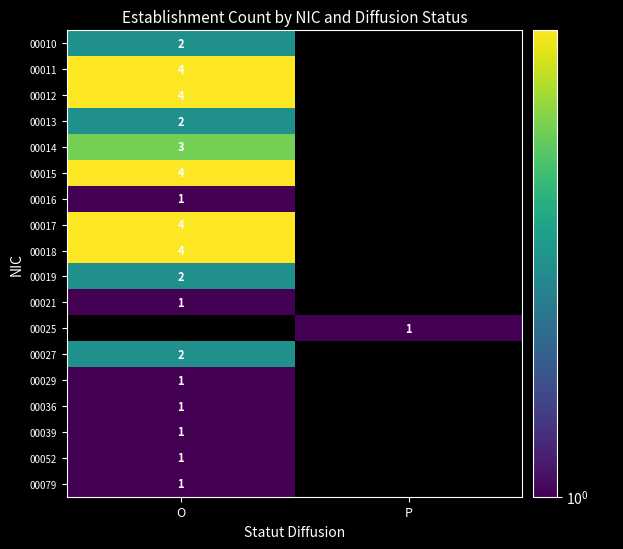

Between P and O, which is larger?

O